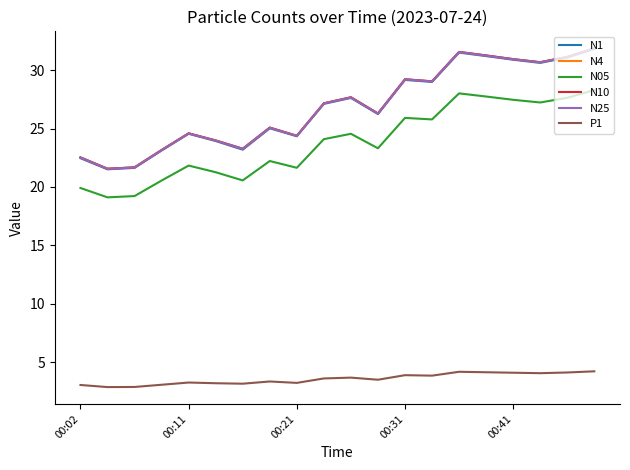

What is the greatest value displayed?

31.9